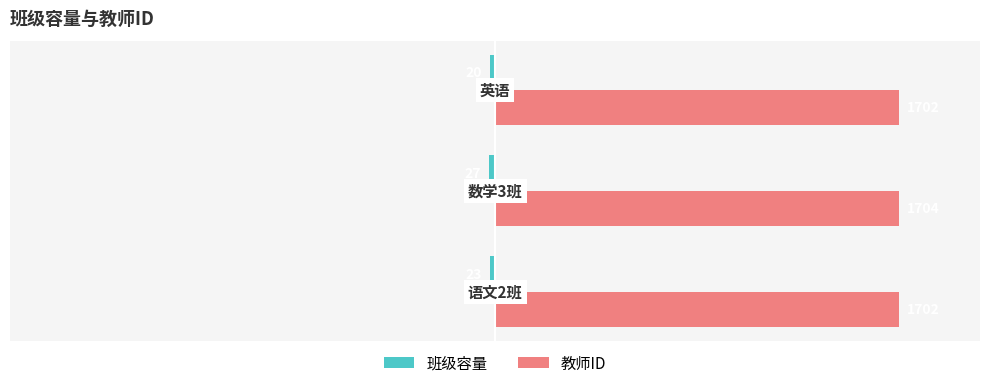

Which series has the widest spread of values?

班级容量